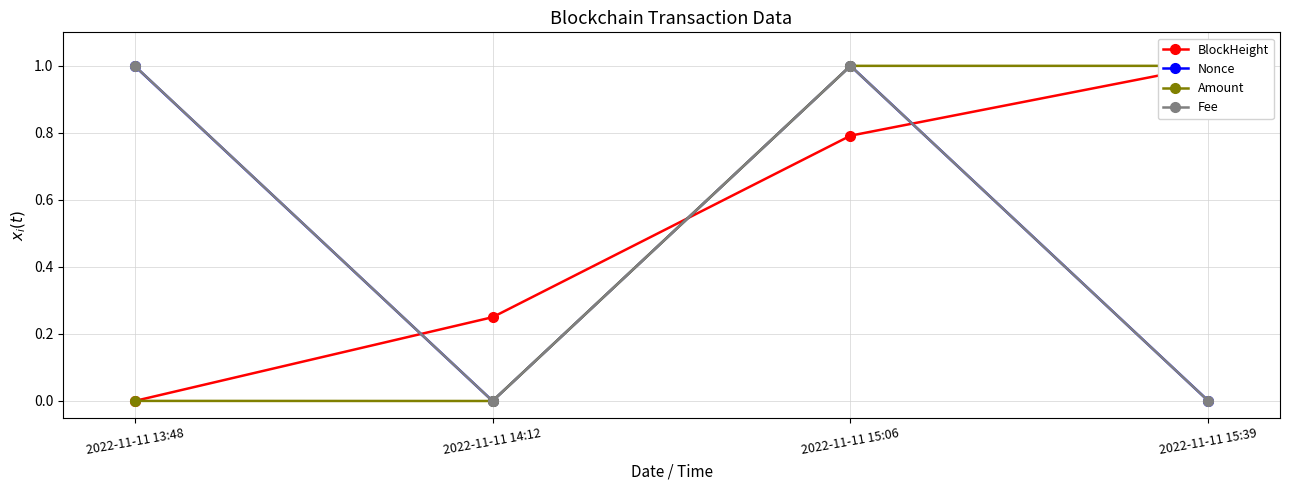

True or false: Fee and Amount intersect in this chart.

False